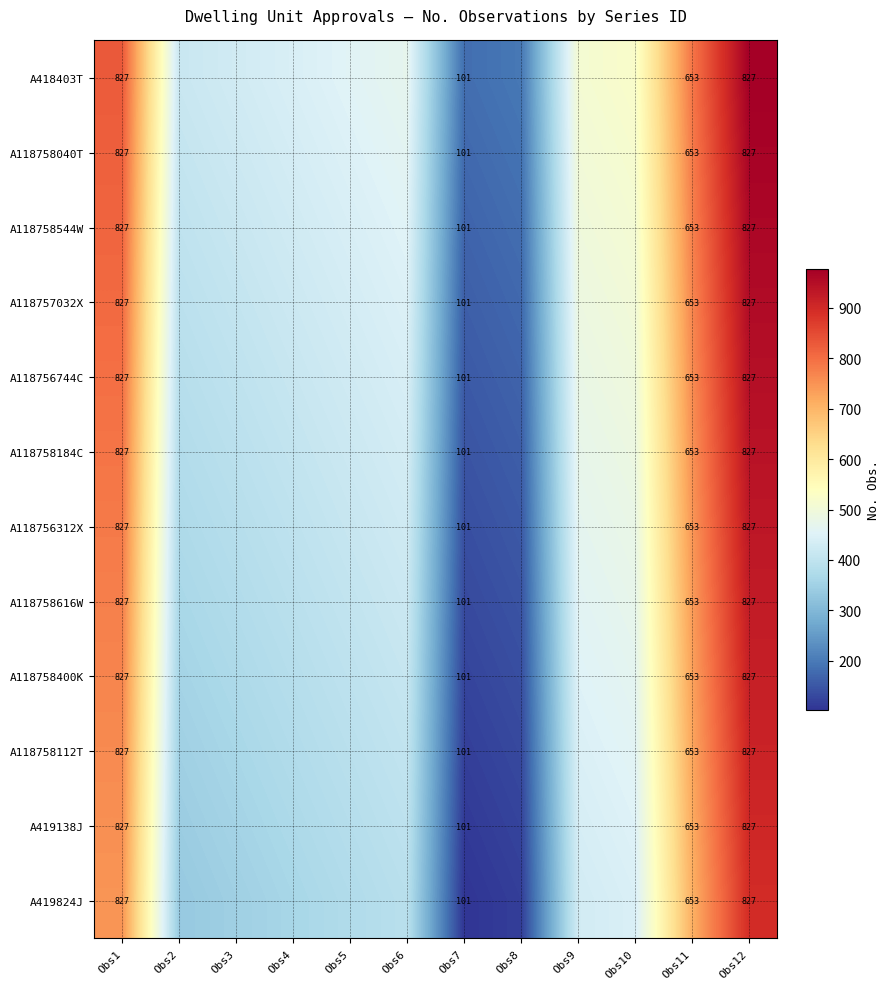

List the labels in order of A118758112T value, largest first.

Obs12, Obs1, Obs11, Obs10, Obs9, Obs6, Obs5, Obs4, Obs3, Obs2, Obs8, Obs7